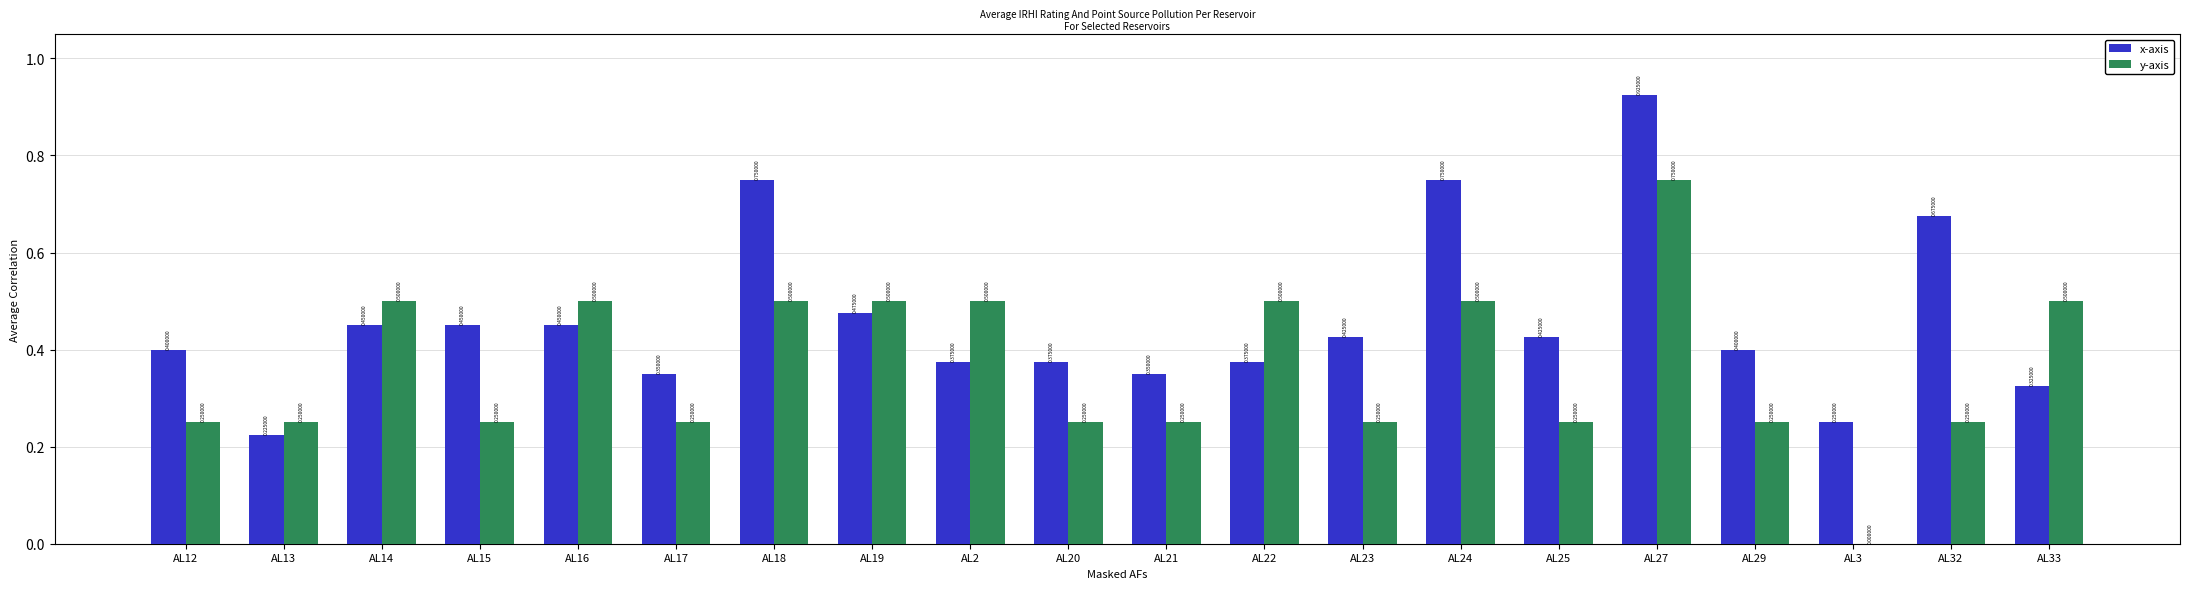

Is the value of y-axis at AL33 greater than the value of x-axis at AL29?

Yes